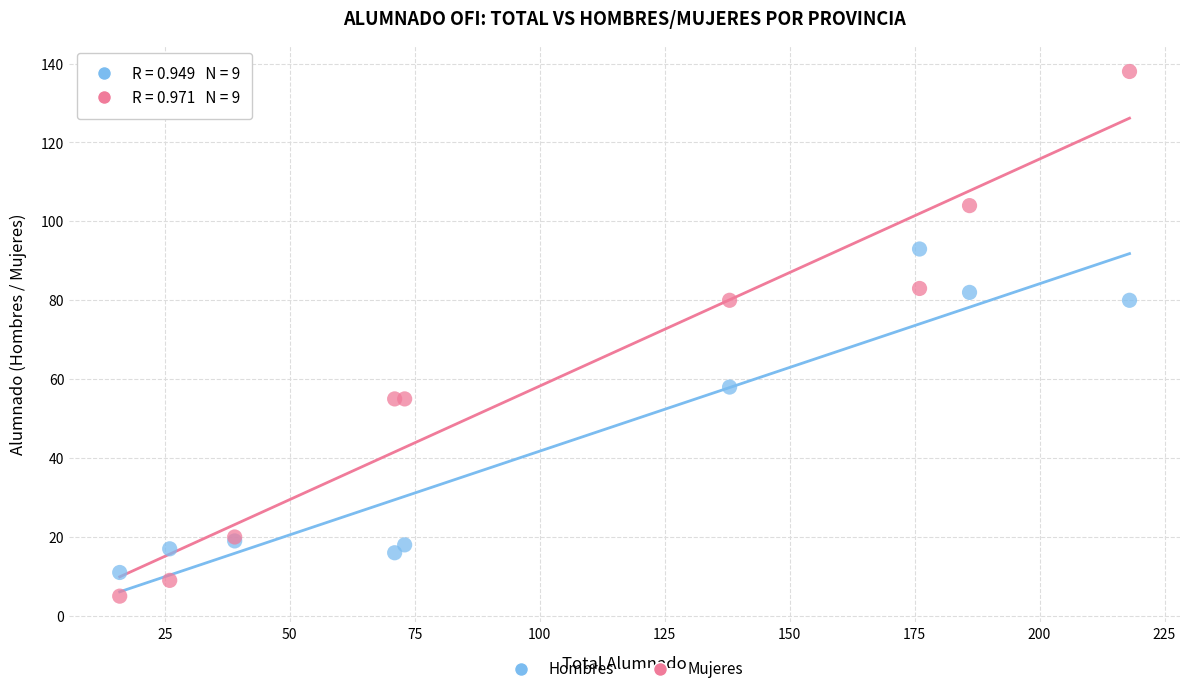

Which series contains the highest Y value?

Mujeres